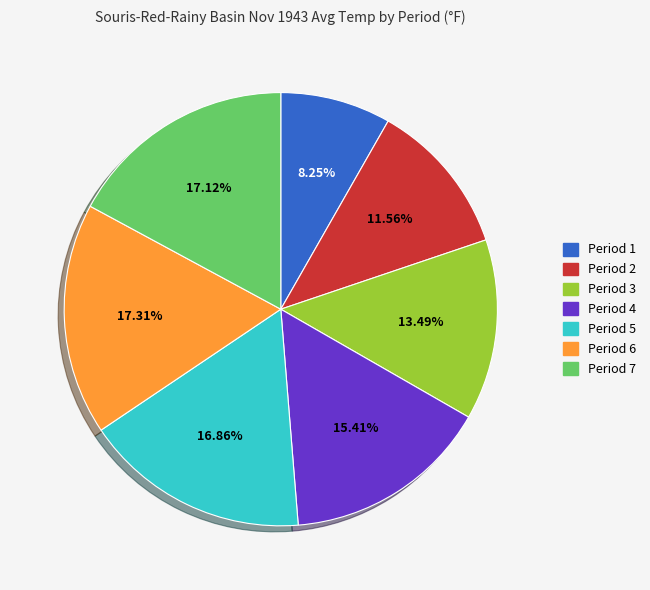

Does Period 7 account for over 50% of the chart?

No